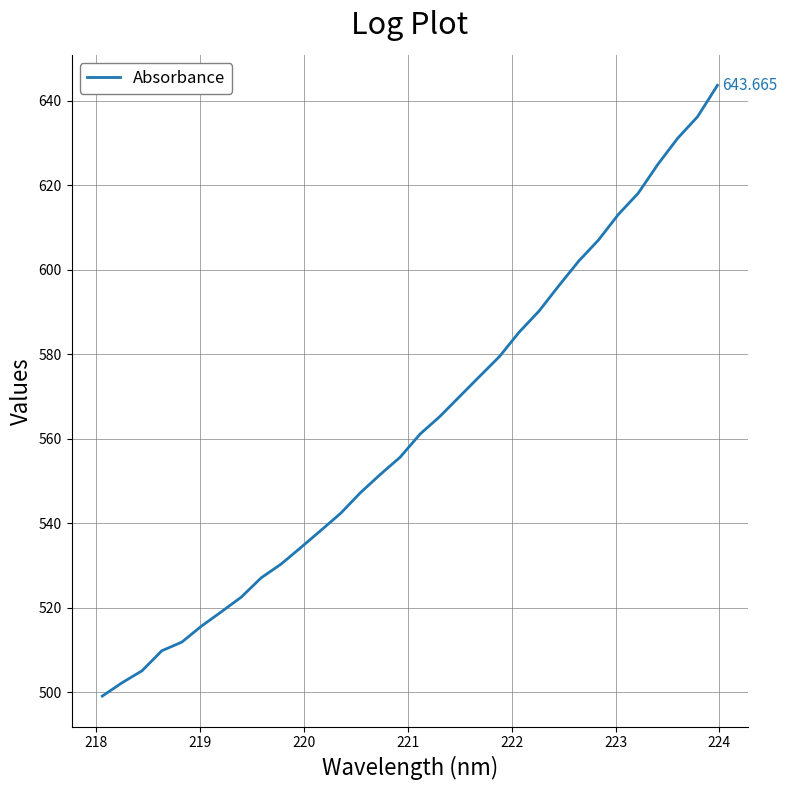

Does the chart have visible grid lines?

Yes